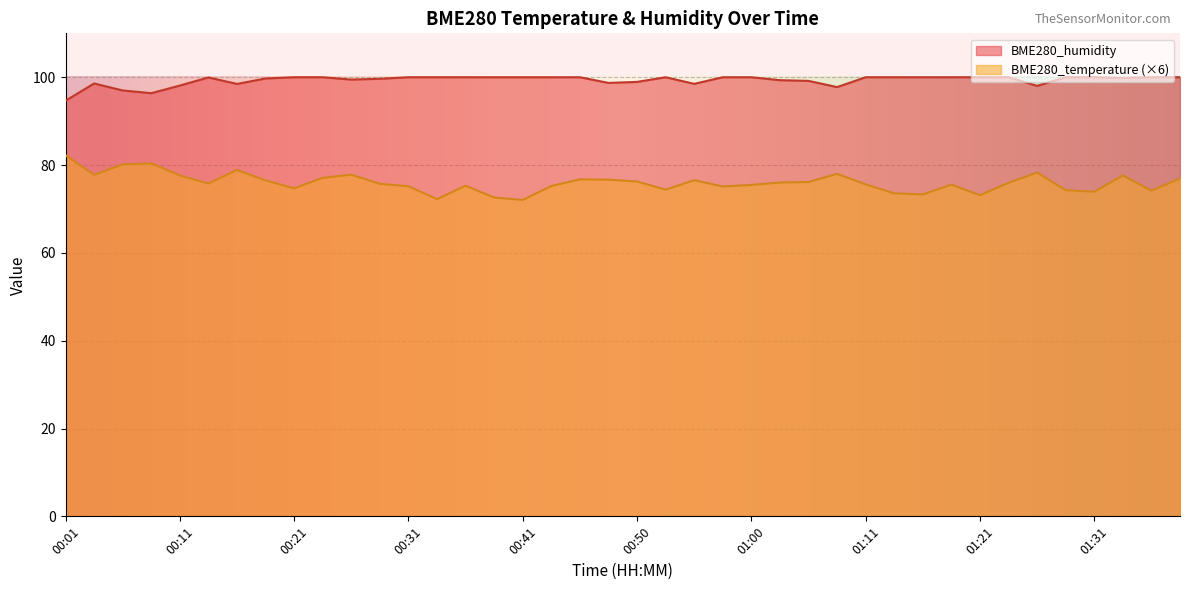

Reading left to right, list all the values displayed in this chart.

BME280_temperature: 00:01=82.3	00:04=77.8	00:06=80.2	00:09=80.4	00:11=77.6	00:14=75.8	00:16=78.9	00:18=76.5	00:21=74.7	00:23=77.1	00:26=77.8	00:28=75.7	00:31=75.2	00:33=72.2	00:36=75.3	00:38=72.6	00:41=72.1	00:43=75.2	00:45=76.7	00:48=76.7	00:50=76.3	00:53=74.4	00:55=76.6	00:58=75.1	01:00=75.5	01:03=76.0	01:06=76.1	01:08=78.0	01:11=75.6	01:13=73.6	01:16=73.3	01:18=75.5	01:21=73.1	01:23=76.0	01:26=78.3	01:28=74.3	01:31=73.9	01:33=77.6	01:36=74.2	01:38=76.9
BME280_humidity: 00:01=94.7	00:04=98.6	00:06=97.0	00:09=96.4	00:11=98.1	00:14=100.0	00:16=98.5	00:18=99.7	00:21=100.0	00:23=100.0	00:26=99.5	00:28=99.7	00:31=100.0	00:33=100.0	00:36=100.0	00:38=100.0	00:41=100.0	00:43=100.0	00:45=100.0	00:48=98.7	00:50=98.9	00:53=100.0	00:55=98.5	00:58=100.0	01:00=100.0	01:03=99.3	01:06=99.2	01:08=97.8	01:11=100.0	01:13=100.0	01:16=100.0	01:18=100.0	01:21=100.0	01:23=100.0	01:26=98.0	01:28=100.0	01:31=100.0	01:33=99.8	01:36=100.0	01:38=100.0